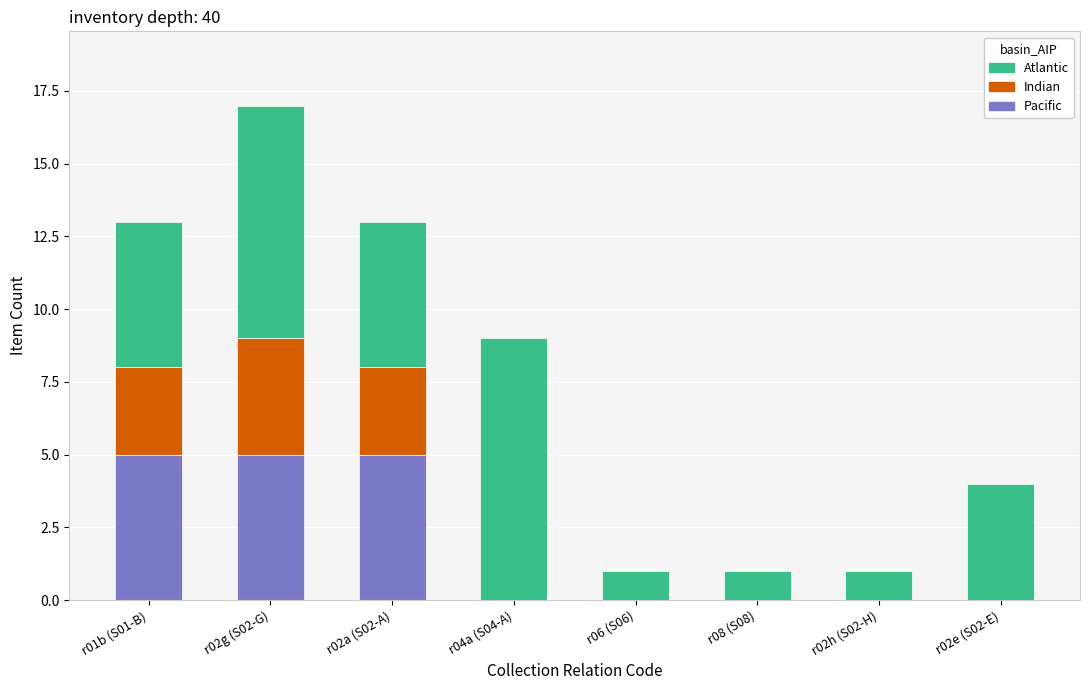

Is it true that Pacific equals 3 at r04a (S04-A)?

False